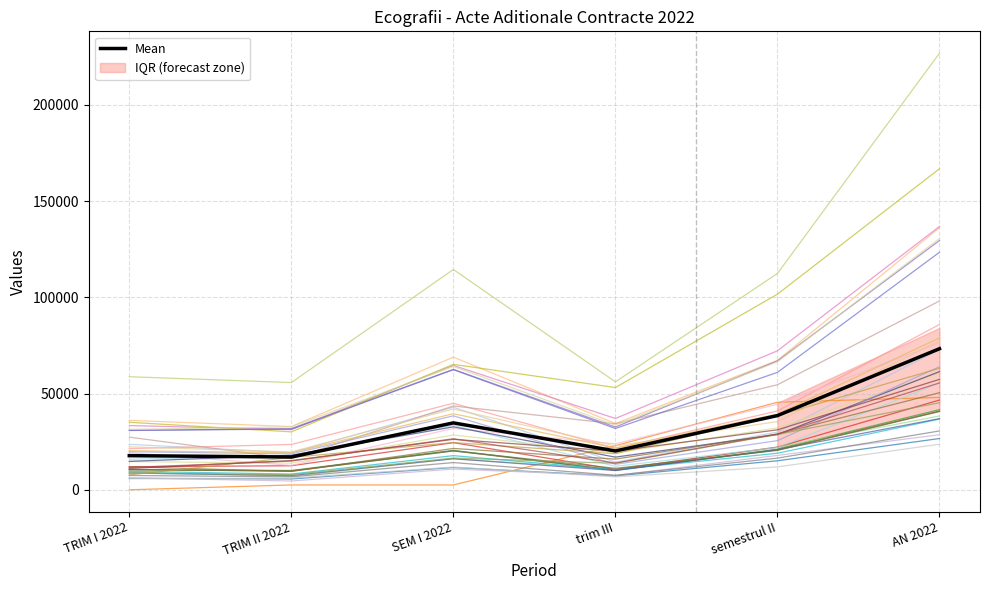

The trim III series shows 56562.7 at S0204. True or false?

False